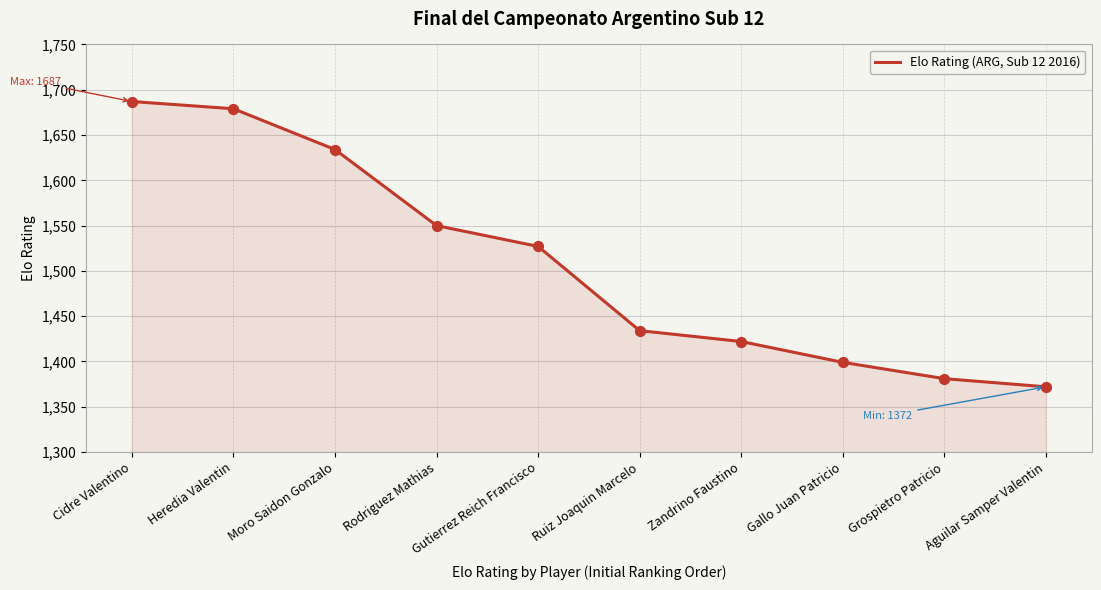

What is the change in value from Cidre Valentino to Moro Saidon Gonzalo?

-53